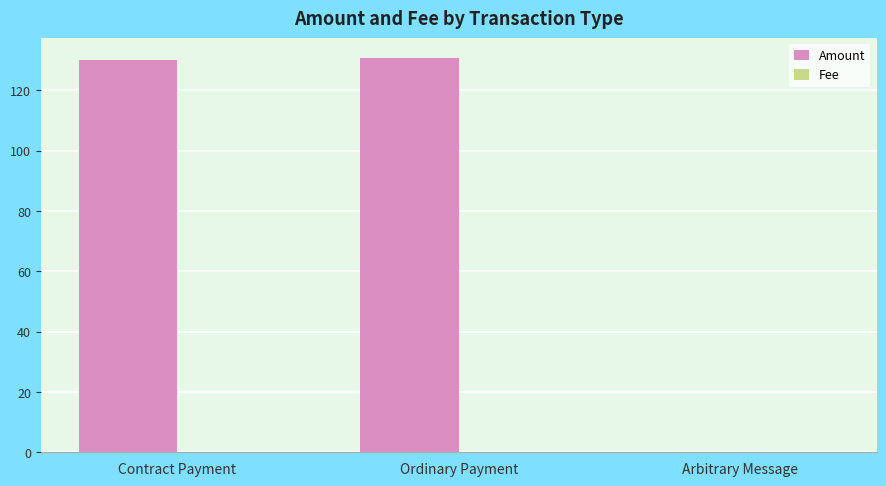

What is the total value across all series at Ordinary Payment?

130.8